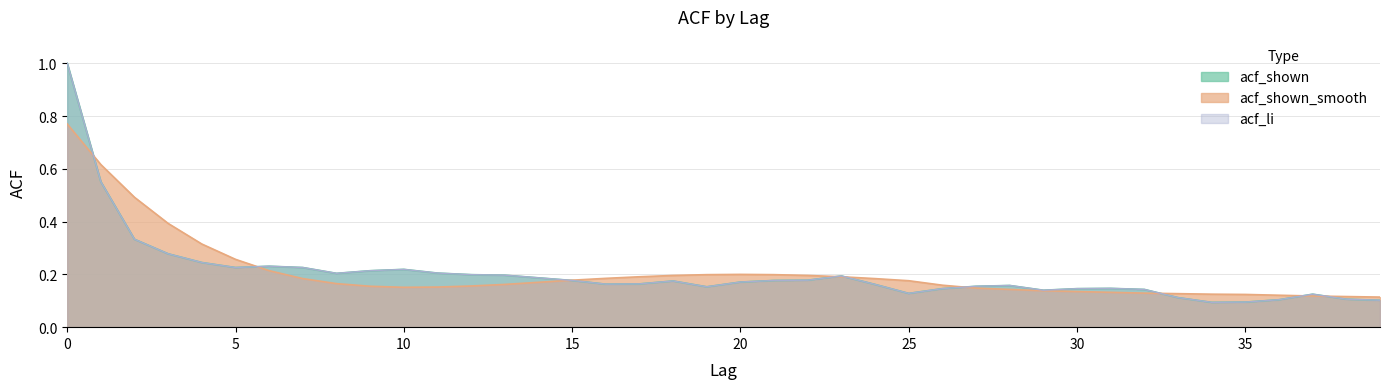

At how many categories does at least one series exceed 0?

40